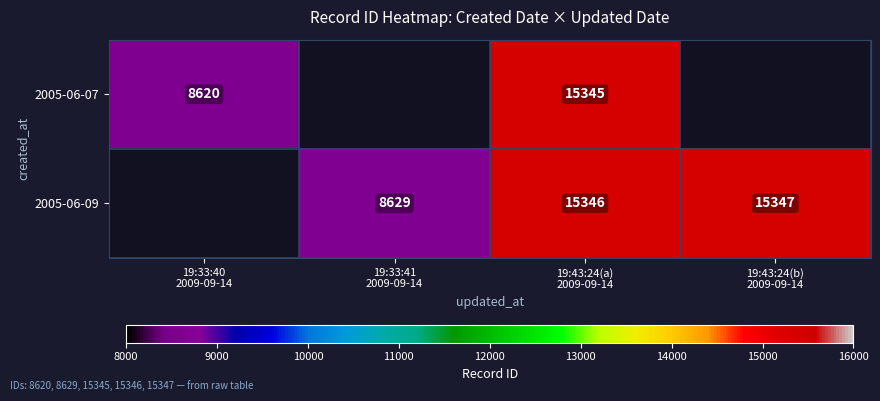

What is the greatest value displayed?

15347.0